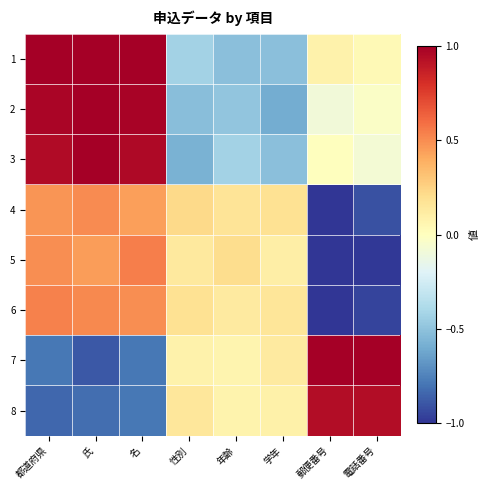

What is the total value across all series at 性別?

-0.7